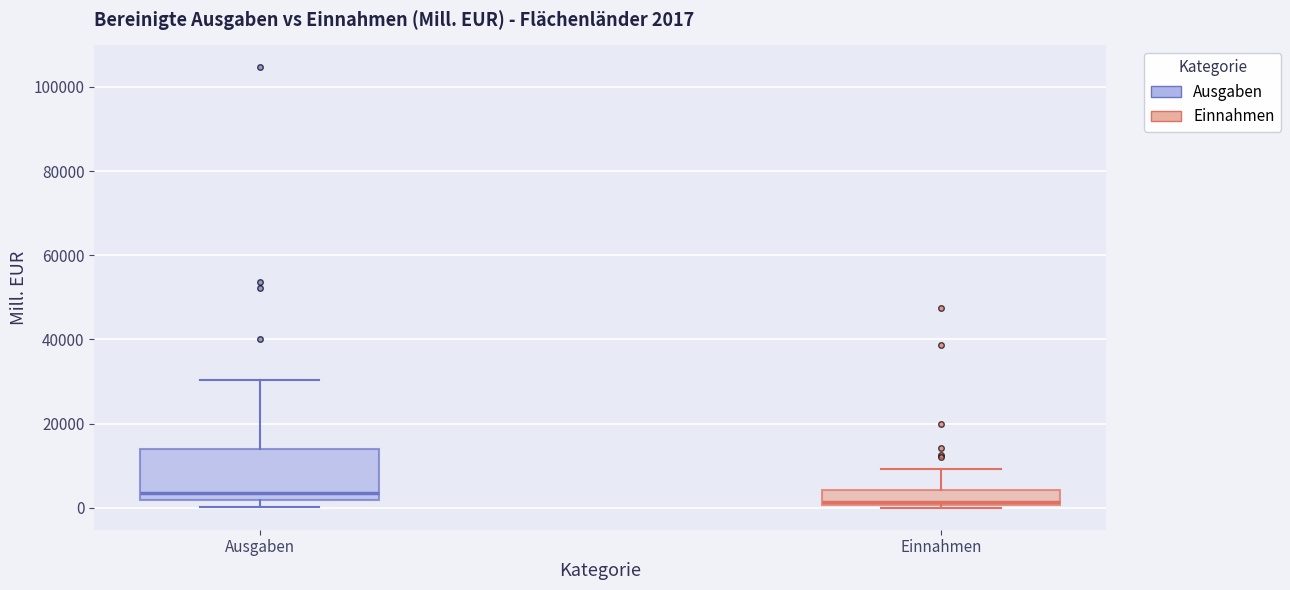

Which box has the lowest median line?

Einnahmen